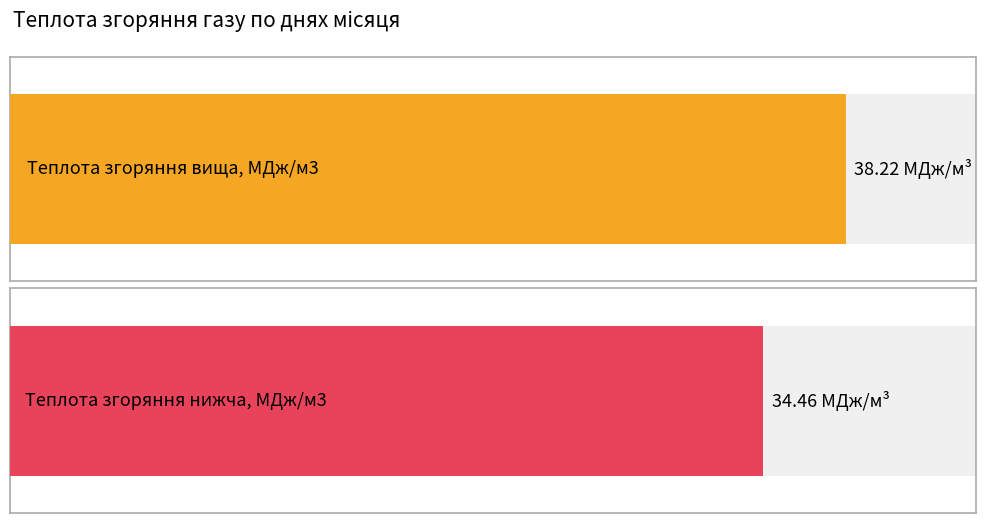

What are all the series names shown in the legend?

Теплота згоряння вища, МДж/м3, Теплота згоряння нижча, МДж/м3